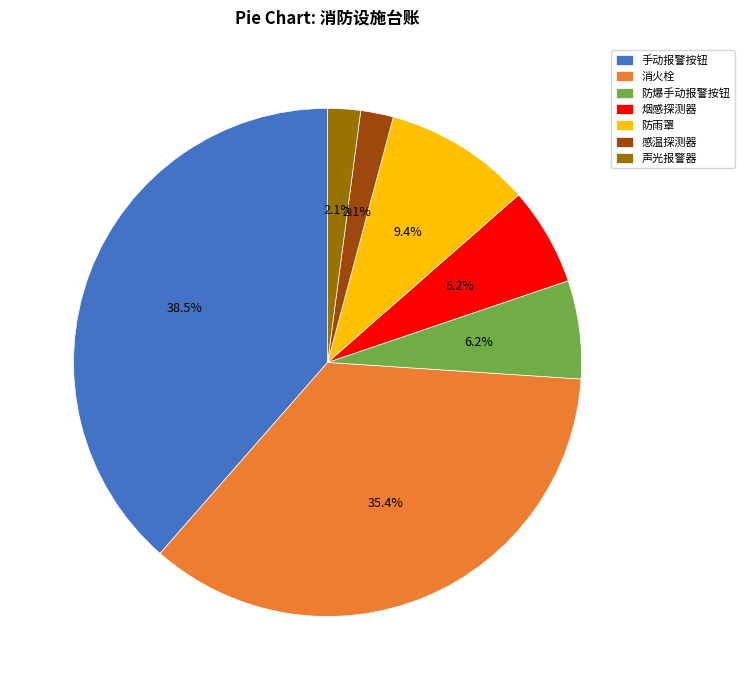

Count the number of slices in the pie.

7